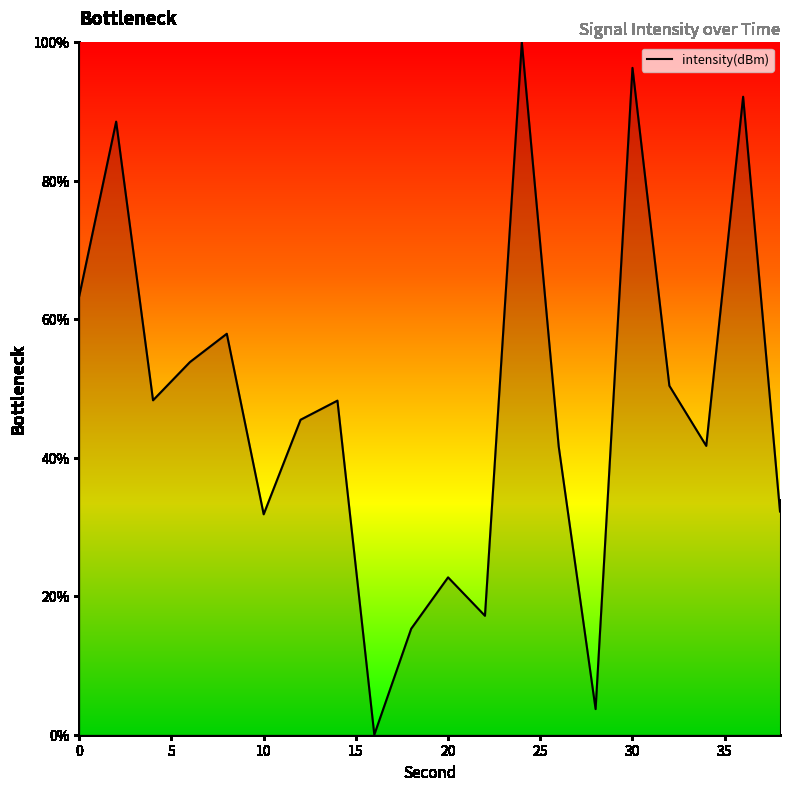

What is the difference between the maximum and minimum values?

100.0